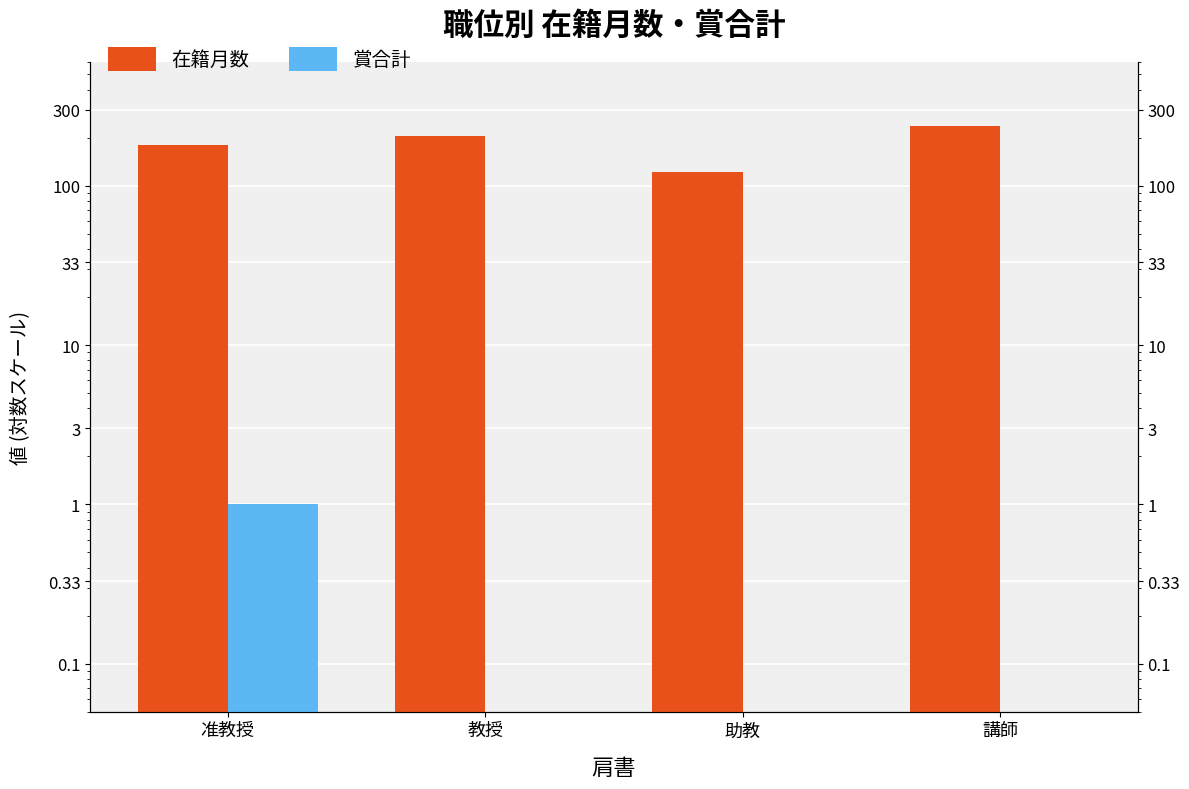

List the series in order of their peak value, lowest first.

賞合計, 在籍月数